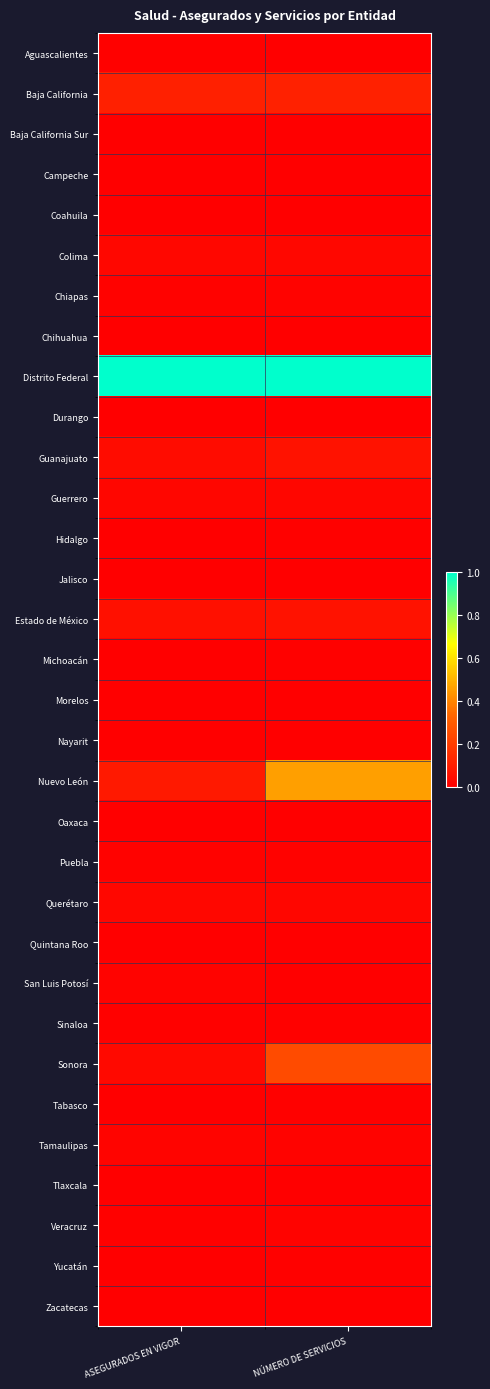

Reading right to left, extract all data points from this chart.

Aguascalientes: NÚMERO DE SERVICIOS=0.0	ASEGURADOS EN VIGOR=0.0
Baja California: NÚMERO DE SERVICIOS=0.1	ASEGURADOS EN VIGOR=0.1
Baja California Sur: NÚMERO DE SERVICIOS=0.0	ASEGURADOS EN VIGOR=0.0
Campeche: NÚMERO DE SERVICIOS=0.0	ASEGURADOS EN VIGOR=0.0
Coahuila: NÚMERO DE SERVICIOS=0.0	ASEGURADOS EN VIGOR=0.0
Colima: NÚMERO DE SERVICIOS=0.0	ASEGURADOS EN VIGOR=0.0
Chiapas: NÚMERO DE SERVICIOS=0.0	ASEGURADOS EN VIGOR=0.0
Chihuahua: NÚMERO DE SERVICIOS=0.0	ASEGURADOS EN VIGOR=0.0
Distrito Federal: NÚMERO DE SERVICIOS=1.0	ASEGURADOS EN VIGOR=1.0
Durango: NÚMERO DE SERVICIOS=0.0	ASEGURADOS EN VIGOR=0.0
Guanajuato: NÚMERO DE SERVICIOS=0.1	ASEGURADOS EN VIGOR=0.0
Guerrero: NÚMERO DE SERVICIOS=0.0	ASEGURADOS EN VIGOR=0.0
Hidalgo: NÚMERO DE SERVICIOS=0.0	ASEGURADOS EN VIGOR=0.0
Jalisco: NÚMERO DE SERVICIOS=0.0	ASEGURADOS EN VIGOR=0.0
Estado de México: NÚMERO DE SERVICIOS=0.1	ASEGURADOS EN VIGOR=0.1
Michoacán: NÚMERO DE SERVICIOS=0.0	ASEGURADOS EN VIGOR=0.0
Morelos: NÚMERO DE SERVICIOS=0.0	ASEGURADOS EN VIGOR=0.0
Nayarit: NÚMERO DE SERVICIOS=0.0	ASEGURADOS EN VIGOR=0.0
Nuevo León: NÚMERO DE SERVICIOS=0.5	ASEGURADOS EN VIGOR=0.1
Oaxaca: NÚMERO DE SERVICIOS=0.0	ASEGURADOS EN VIGOR=0.0
Puebla: NÚMERO DE SERVICIOS=0.0	ASEGURADOS EN VIGOR=0.0
Querétaro: NÚMERO DE SERVICIOS=0.0	ASEGURADOS EN VIGOR=0.0
Quintana Roo: NÚMERO DE SERVICIOS=0.0	ASEGURADOS EN VIGOR=0.0
San Luis Potosí: NÚMERO DE SERVICIOS=0.0	ASEGURADOS EN VIGOR=0.0
Sinaloa: NÚMERO DE SERVICIOS=0.0	ASEGURADOS EN VIGOR=0.0
Sonora: NÚMERO DE SERVICIOS=0.2	ASEGURADOS EN VIGOR=0.0
Tabasco: NÚMERO DE SERVICIOS=0.0	ASEGURADOS EN VIGOR=0.0
Tamaulipas: NÚMERO DE SERVICIOS=0.0	ASEGURADOS EN VIGOR=0.0
Tlaxcala: NÚMERO DE SERVICIOS=0.0	ASEGURADOS EN VIGOR=0.0
Veracruz: NÚMERO DE SERVICIOS=0.0	ASEGURADOS EN VIGOR=0.0
Yucatán: NÚMERO DE SERVICIOS=0.0	ASEGURADOS EN VIGOR=0.0
Zacatecas: NÚMERO DE SERVICIOS=0.0	ASEGURADOS EN VIGOR=0.0